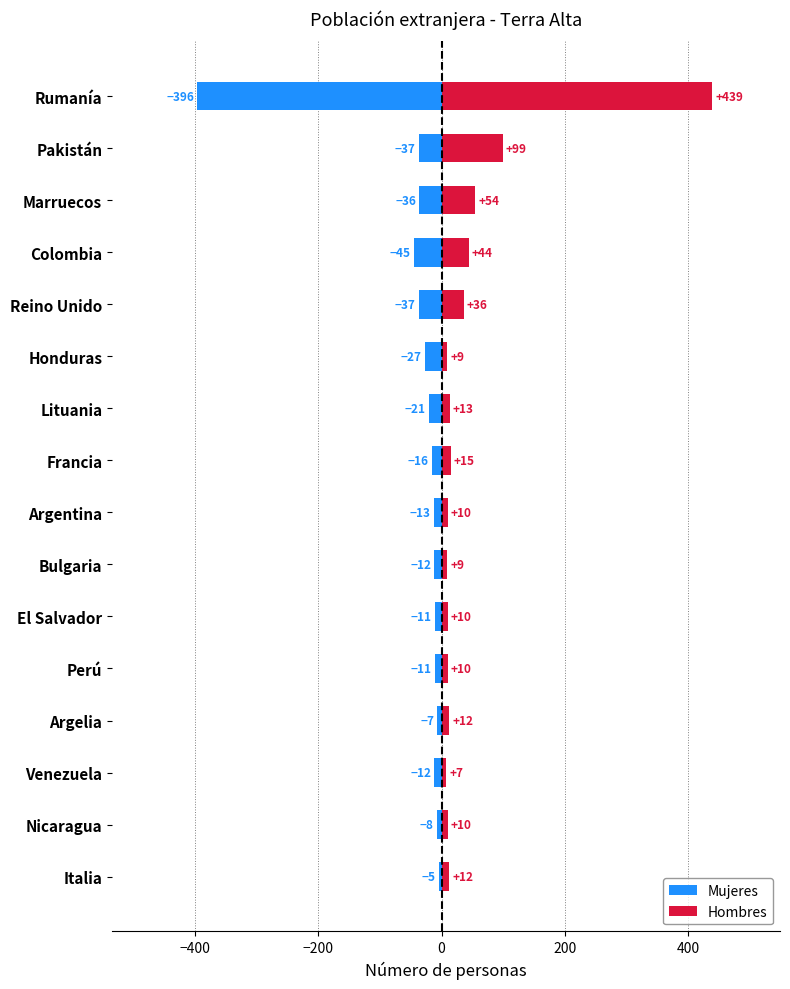

What are all the series names shown in the legend?

Mujeres, Hombres